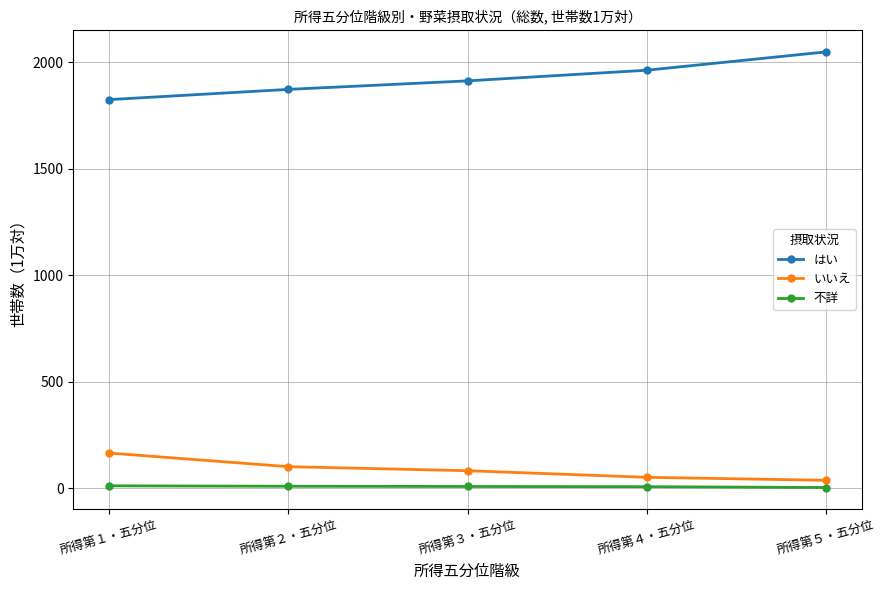

What is the sum of all 不詳 values?

38